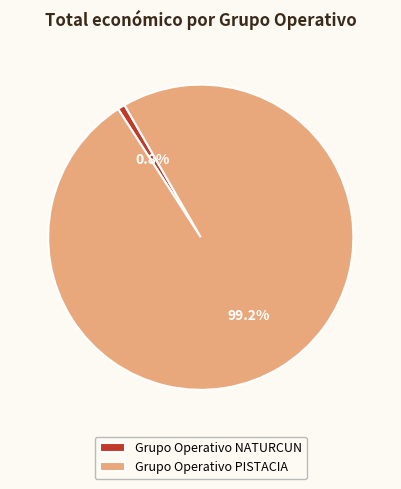

What percentage do Grupo Operativo NATURCUN and Grupo Operativo PISTACIA together represent?

100.0%